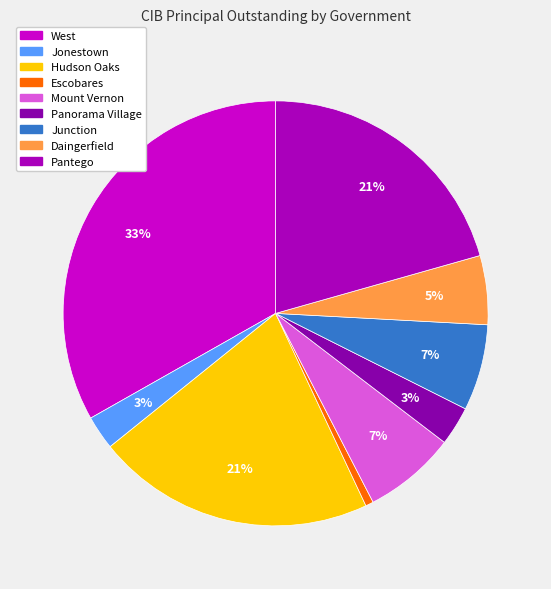

What is the smallest slice in the pie chart?

Escobares